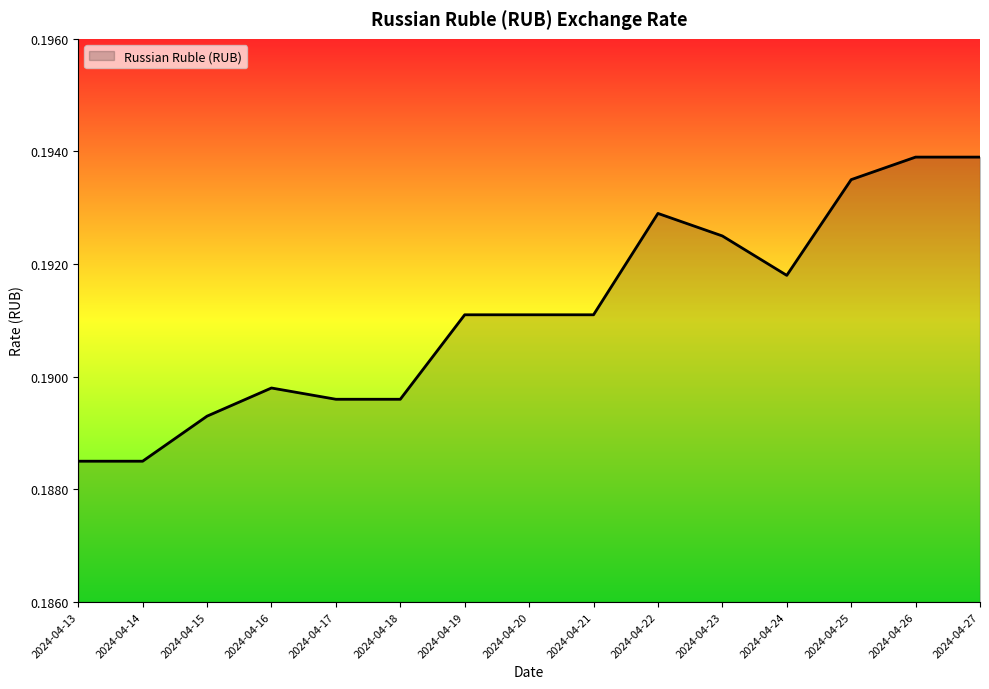

The chart shows a value of 0.3 at 2024-04-20. True or false?

False